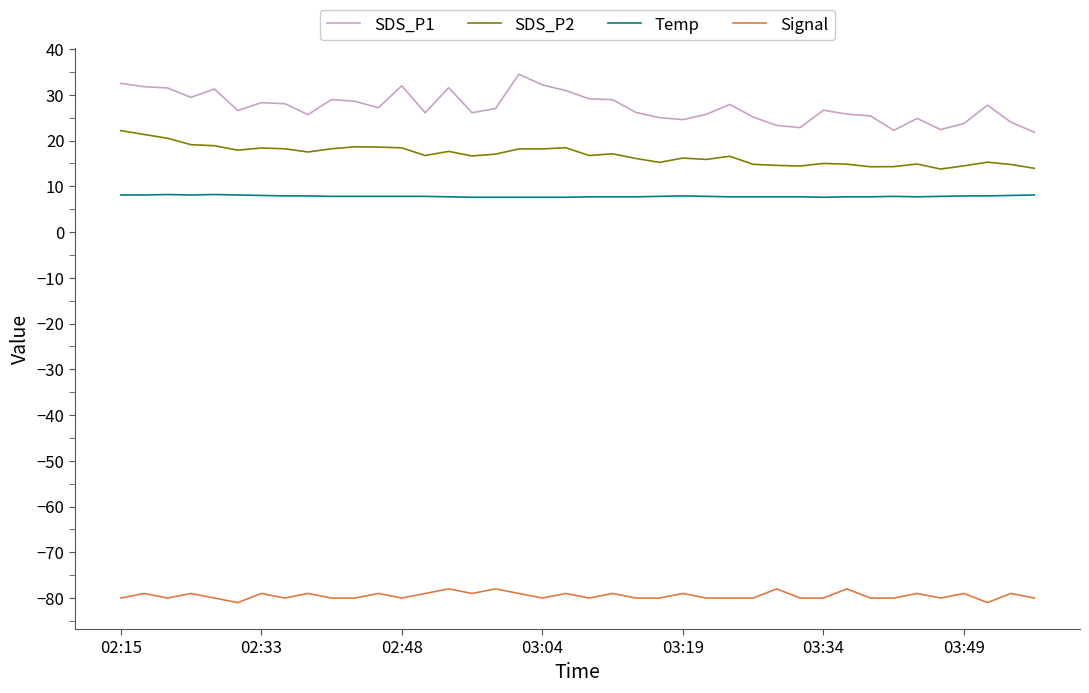

Which series has the largest total across all categories?

SDS_P1